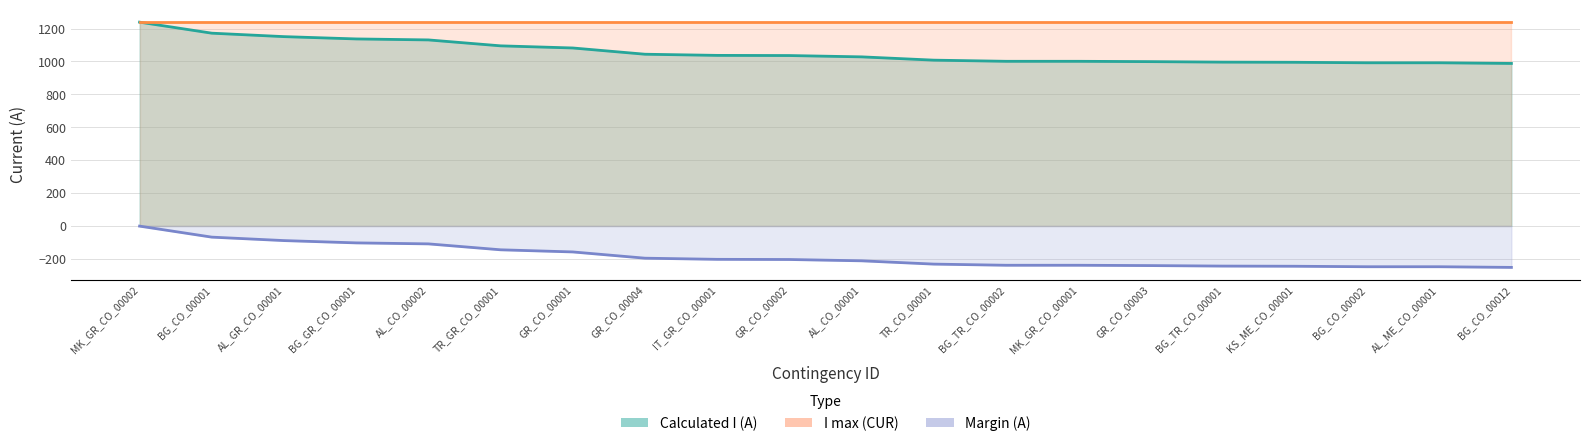

How many categories are shown in the chart?

20